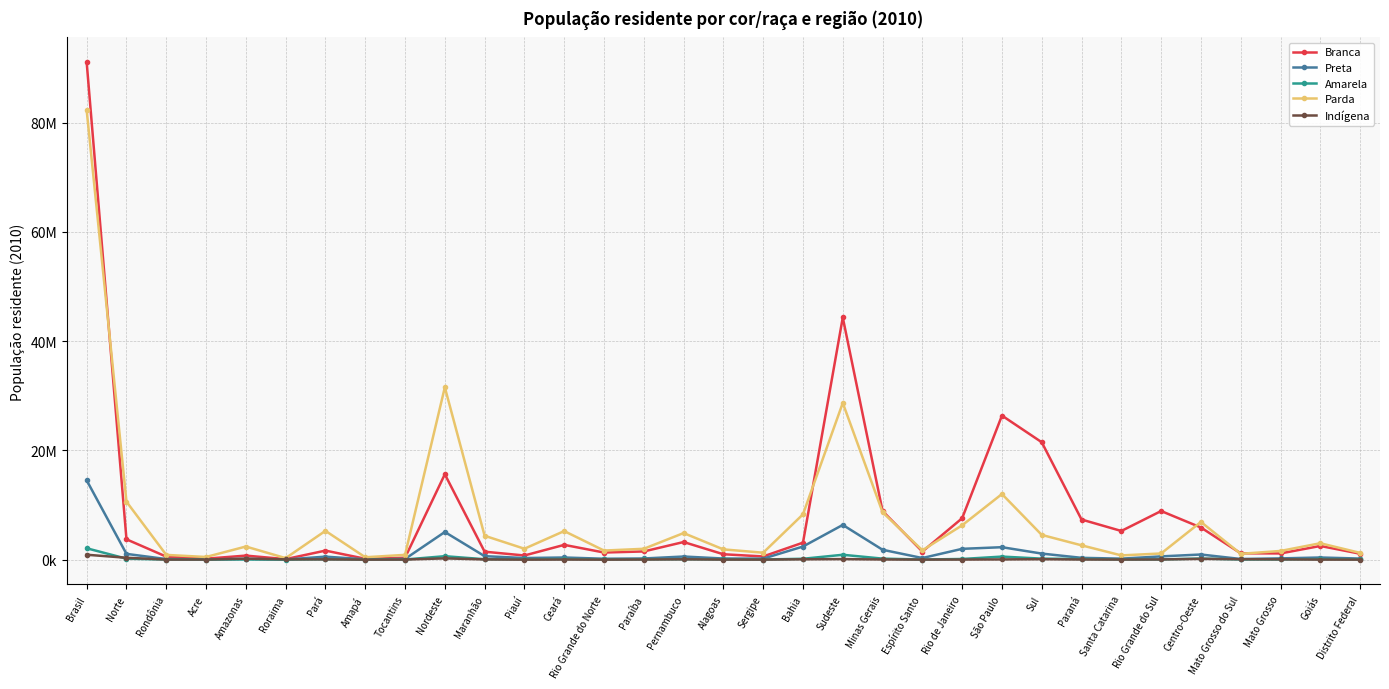

What is the difference between the Amarela values at Mato Grosso and Rio Grande do Norte?

1846